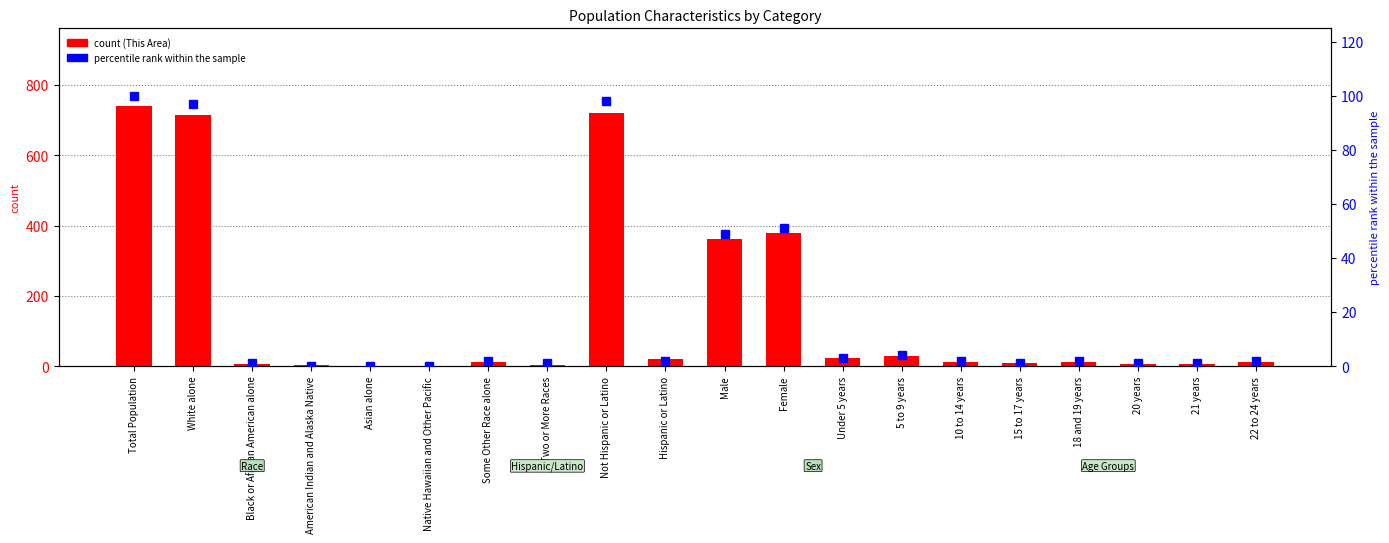

What is the average value of the percentile rank within the sample series?

21